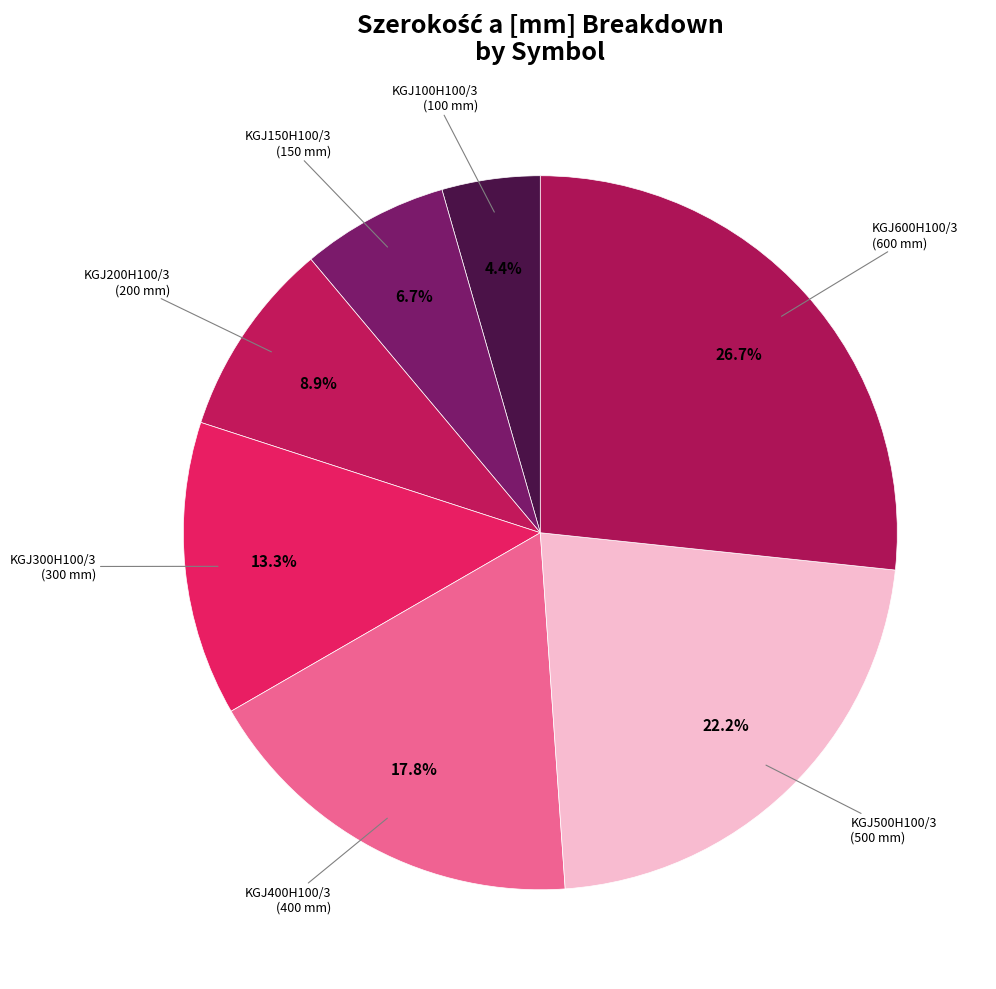

To the nearest percent, what is the difference between the largest and smallest slice percentages?

22%